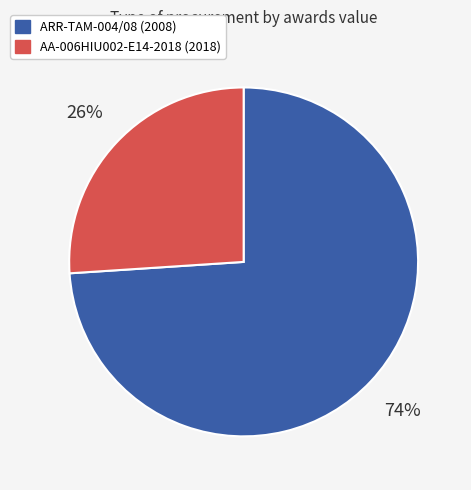

To the nearest percent, what percentage of the pie is ARR-TAM-004/08 (2008)?

74%